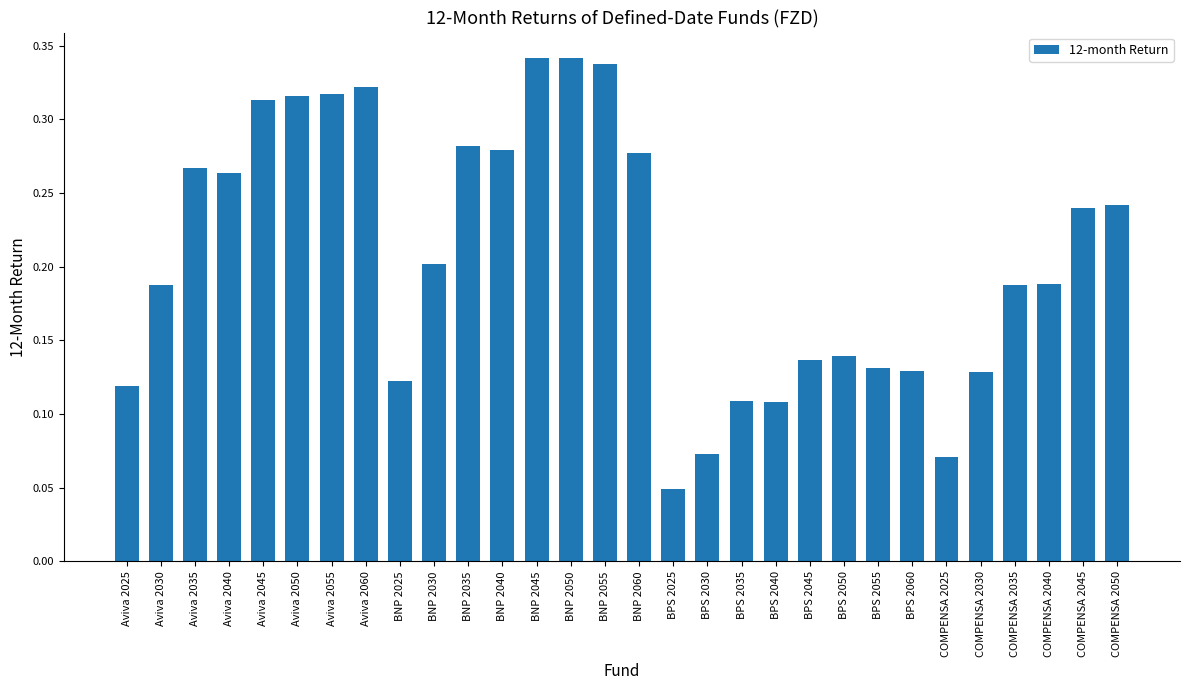

What is the sum of all values?

6.2